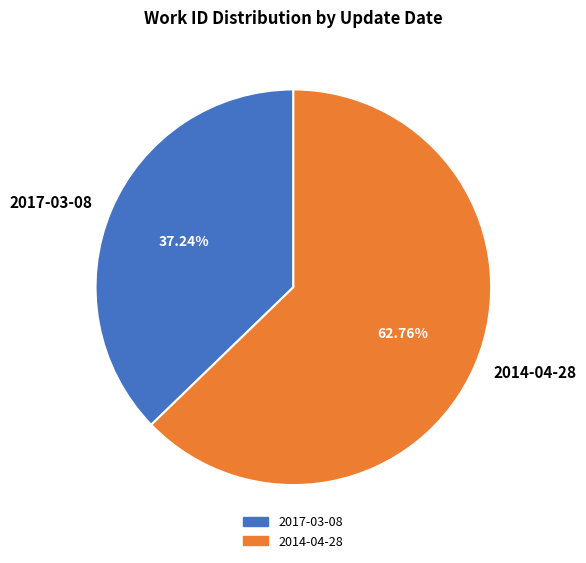

Is it true that 2014-04-28 is 63% of the pie?

True